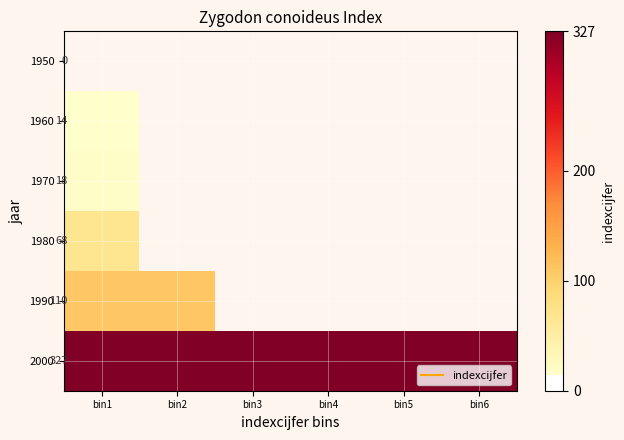

At which category does the chart reach its minimum across all series?

bin1